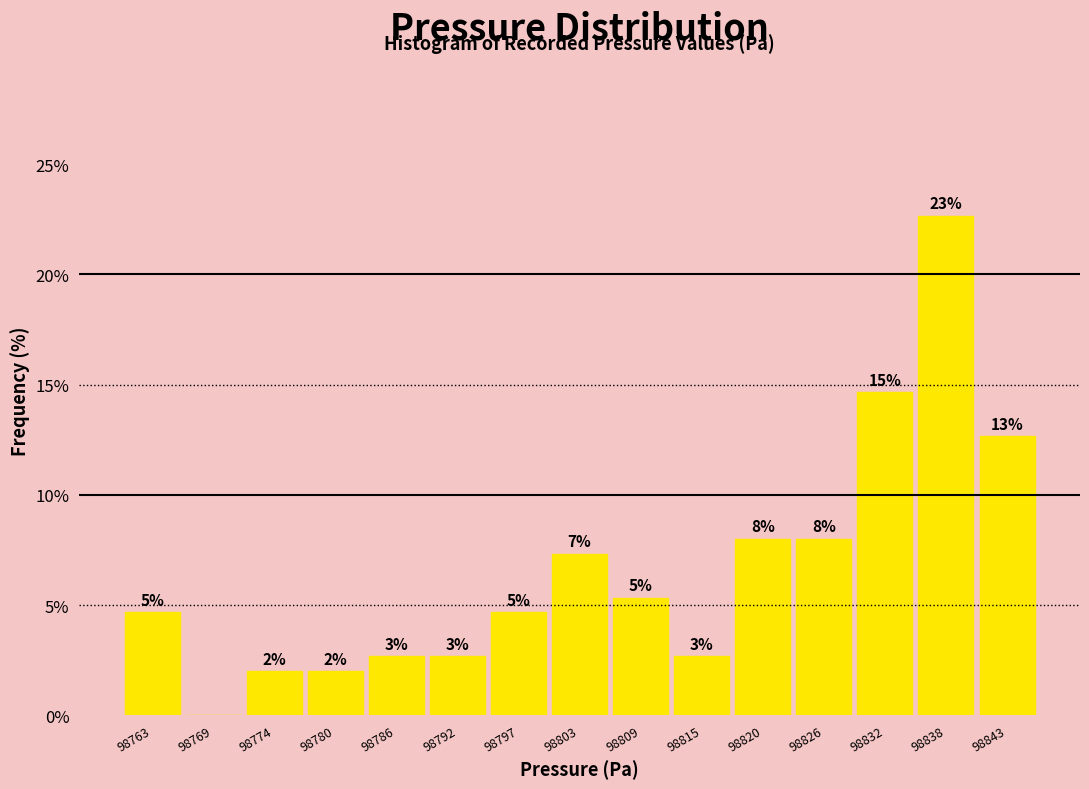

Are the bars horizontal?

No